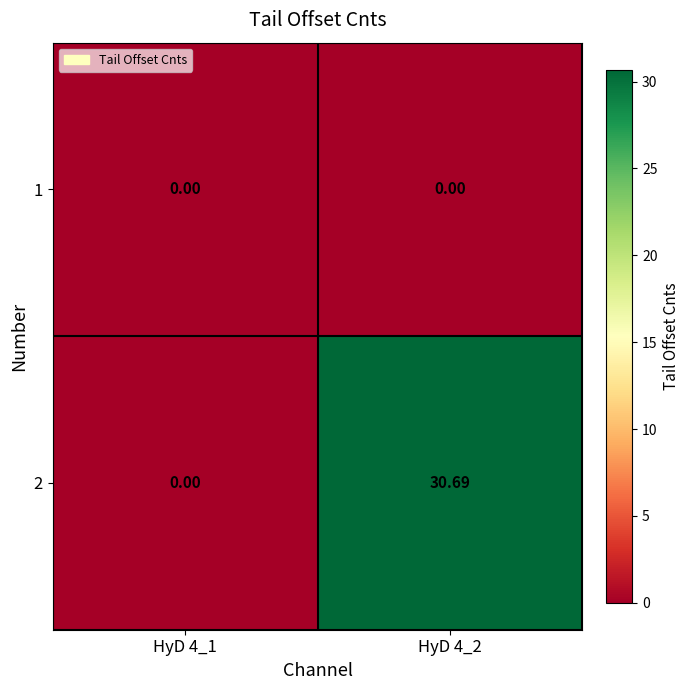

How many categories are shown in the chart?

2